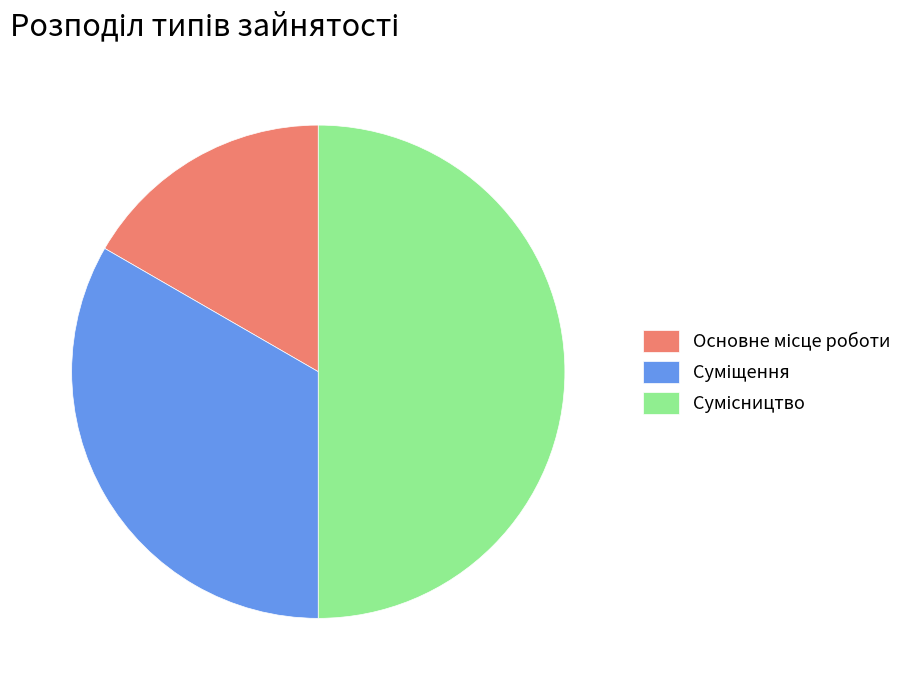

To the nearest percent, what portion does Сумісництво represent?

50%